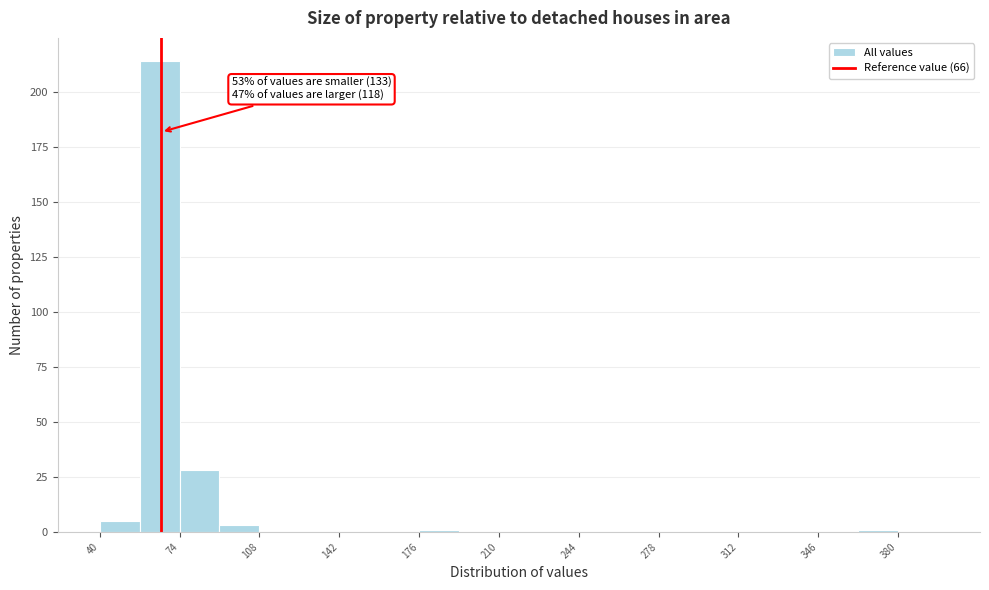

Around what value on the x-axis is the tallest bar? Give the approximate position of its centre, as read against the axis.

65